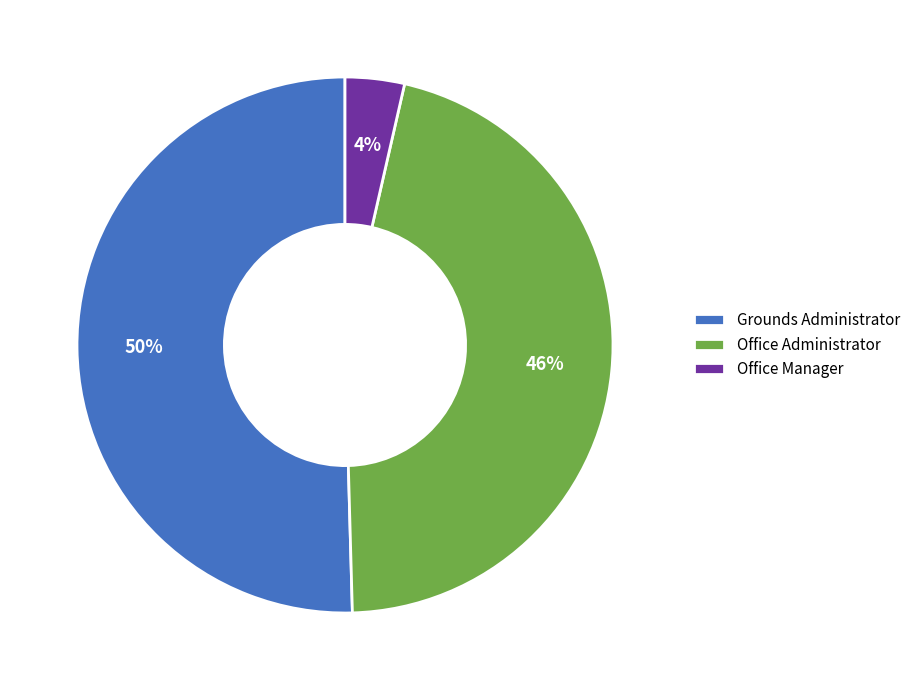

Rank the categories by value from lowest to highest.

Office Manager, Office Administrator, Grounds Administrator